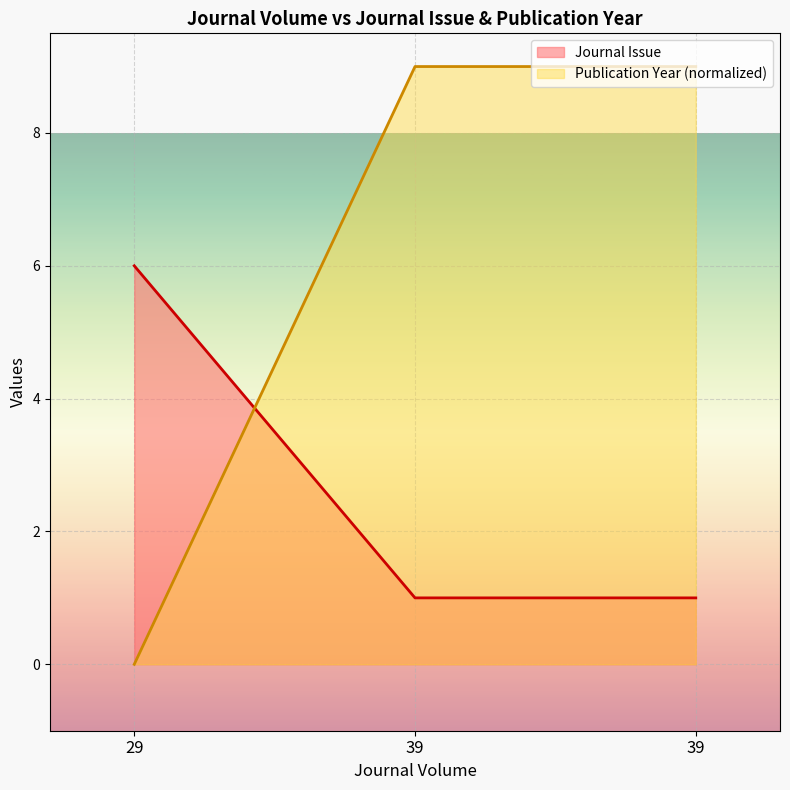

What are all the series names shown in the legend?

Journal Issue, Publication Year (normalized)